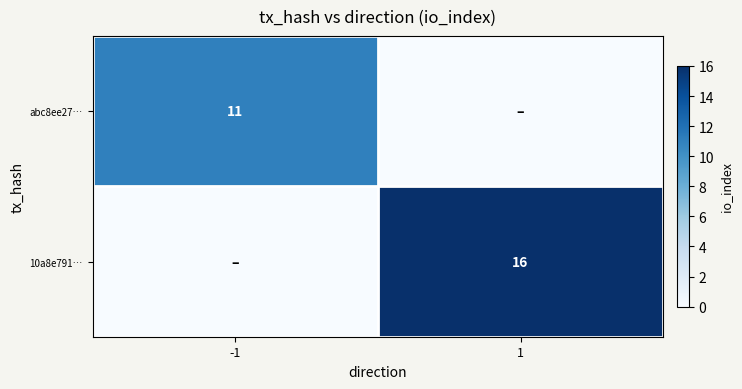

True or false: abc8ee27… has a value of 19 at -1.

False